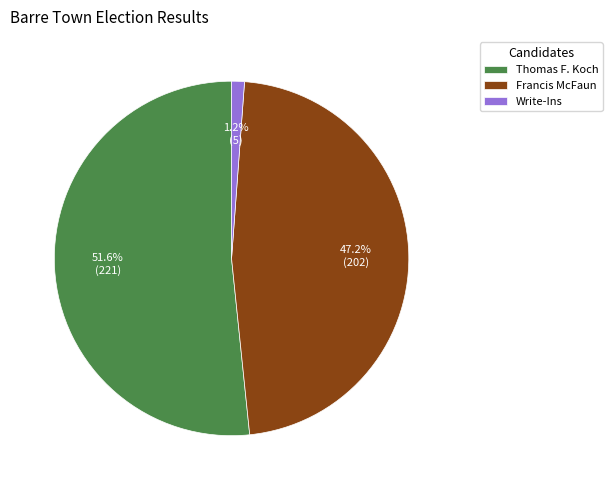

Which slice is the largest?

Thomas F. Koch